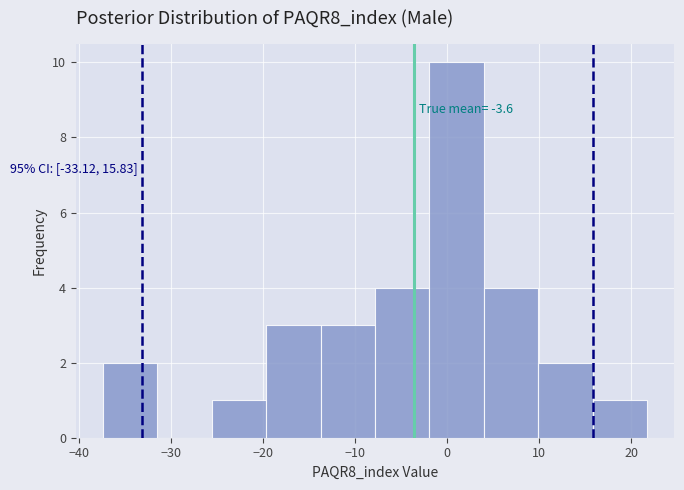

Which range on the x-axis has the tallest bar?

-2 to 4